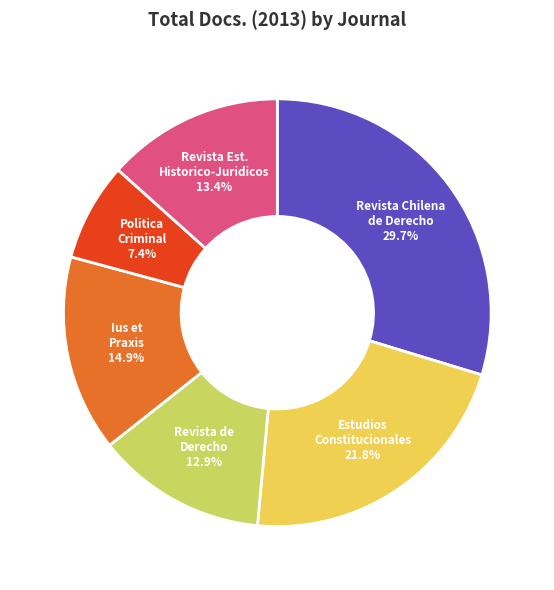

How many slices are in this pie chart?

6